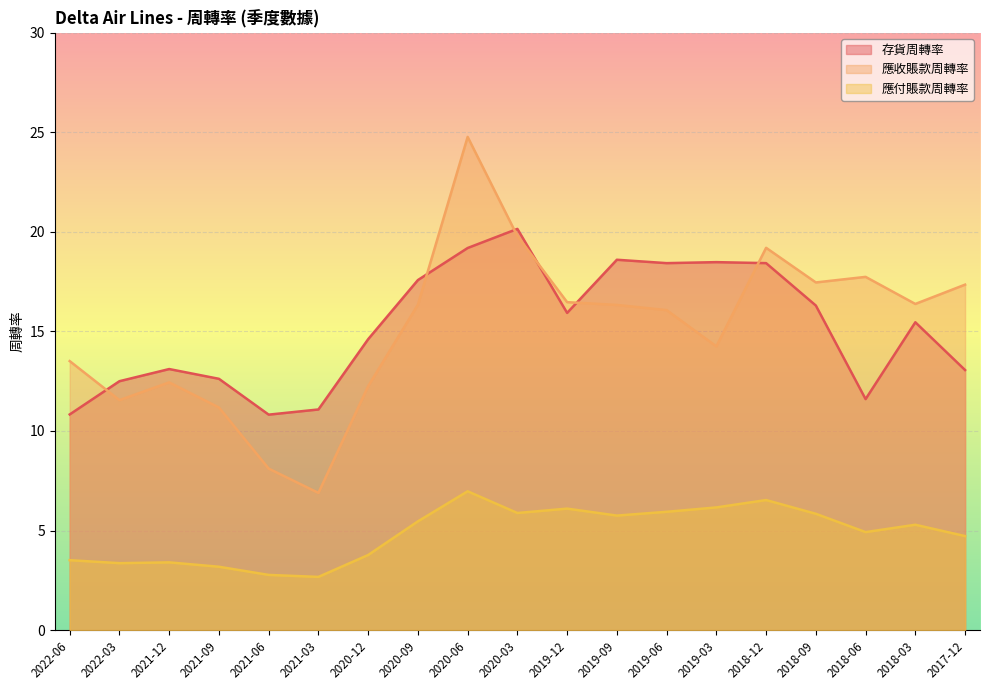

What is the difference between the 應收賬款周轉率 values at 2019-12 and 2020-03?

3.3